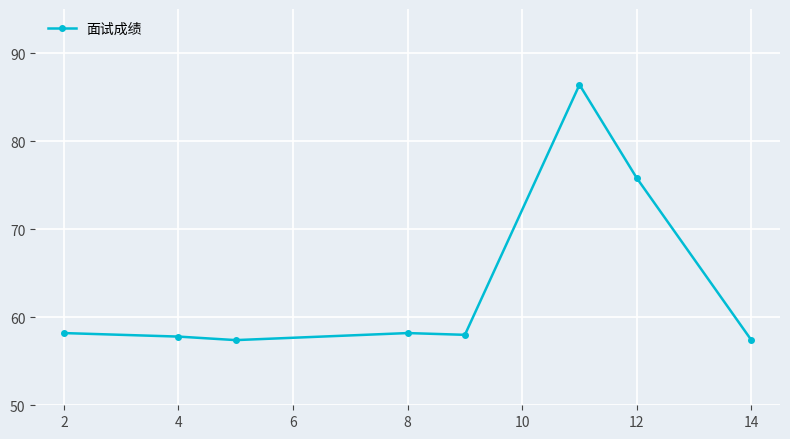

How many lines are shown in the chart?

1